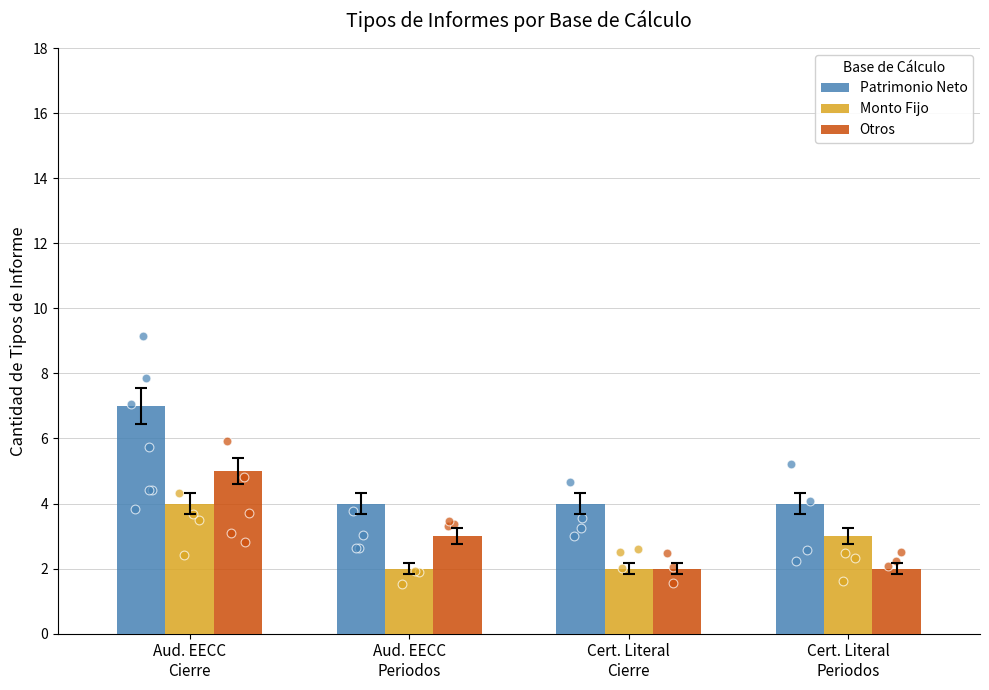

Which series has the largest total across all categories?

Patrimonio Neto